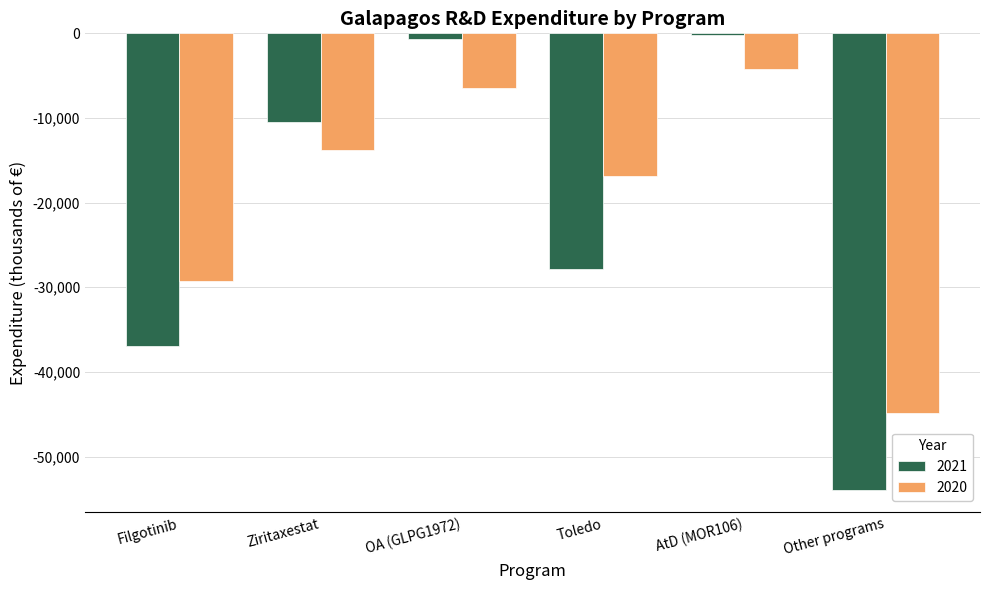

What is the sum of the 2020 values at Toledo and AtD (MOR106)?

-21119